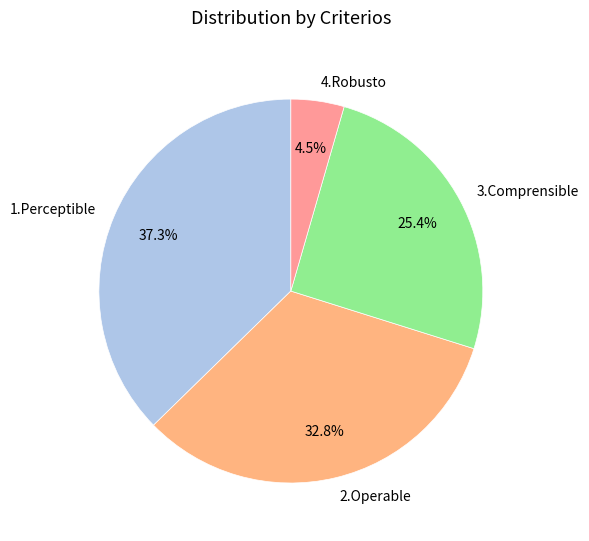

Does 4.Robusto represent more than half of the total?

No